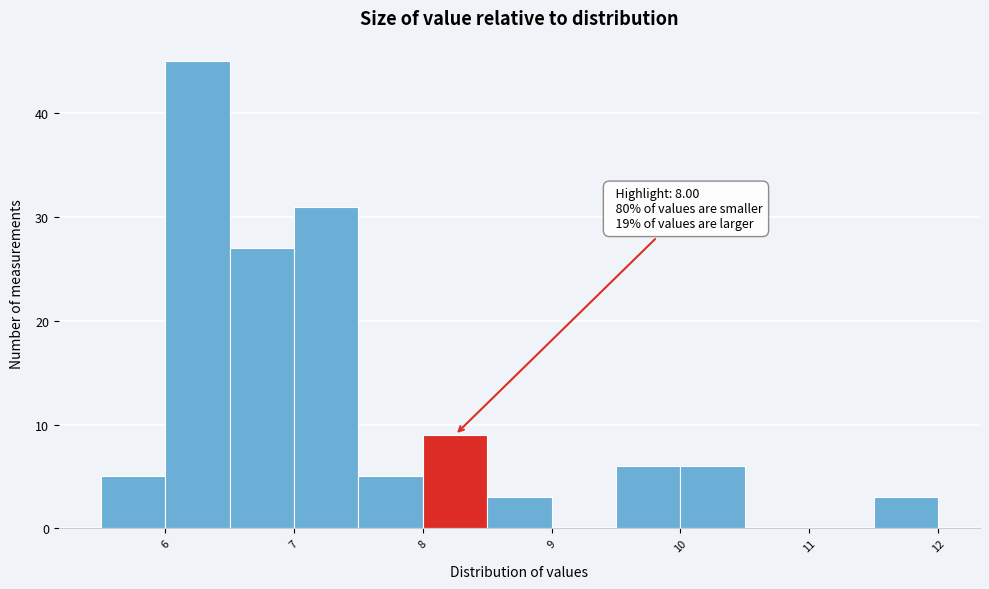

Which range on the x-axis has the tallest bar?

6.0 to 6.5